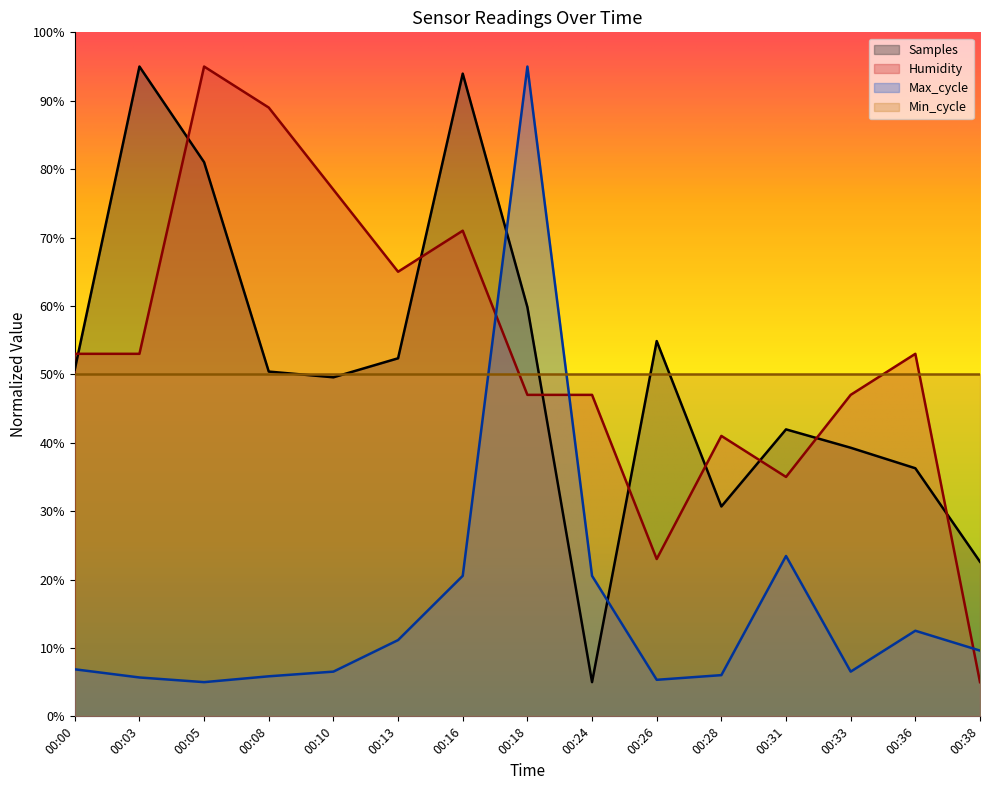

At how many categories does at least one series exceed 19?

15